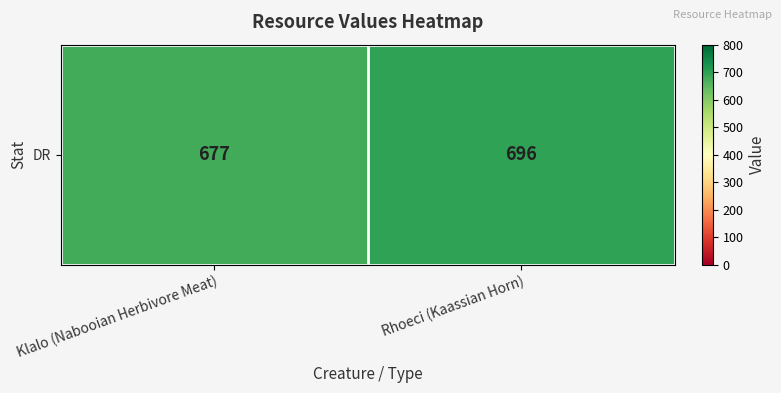

Is it true that the value at Rhoeci (Kaassian Horn) is 1228?

False